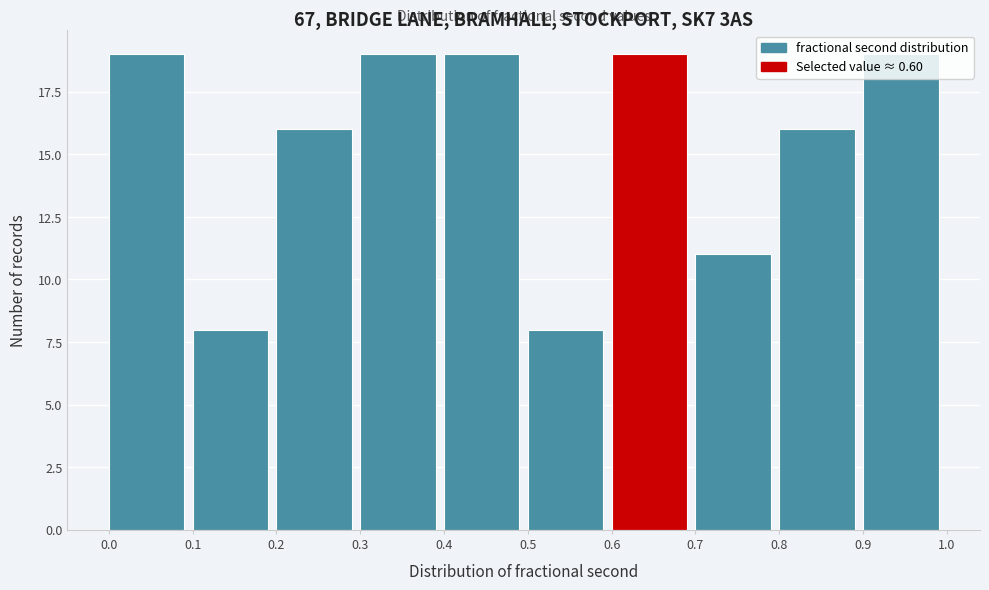

Reading left to right, transcribe this chart: for each bar, give the range it covers on the x-axis and its height. The values are not printed on the chart, so give them approximately, as read against the axis.

0.0 to 0.1: 19
0.1 to 0.2: 8
0.2 to 0.3: 16
0.3 to 0.4: 19
0.4 to 0.5: 19
0.5 to 0.6: 8
0.6 to 0.7: 19
0.7 to 0.8: 11
0.8 to 0.9: 16
0.9 to 1.0: 19